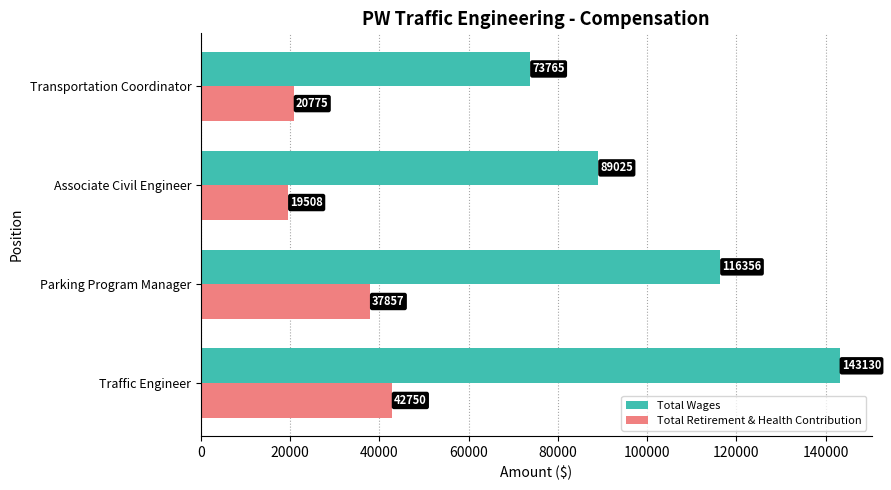

What is the minimum value for Total Wages?

73765